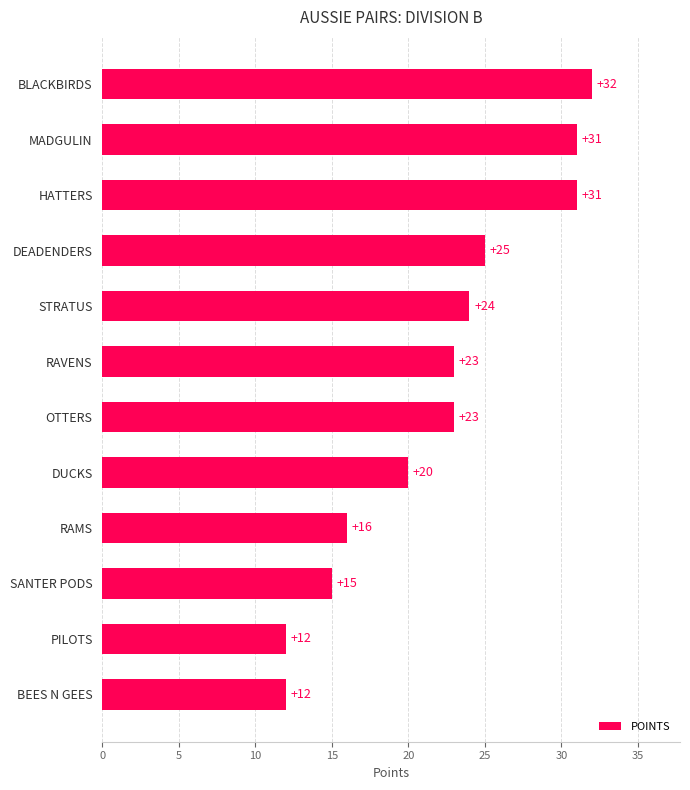

Are the bars horizontal?

Yes